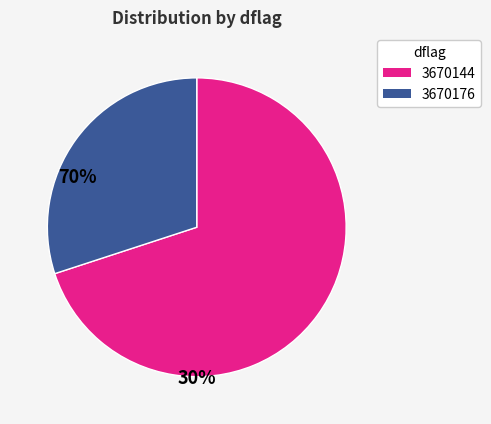

Approximately how many times larger is the value at 3670176 compared to 3670144?

0.4